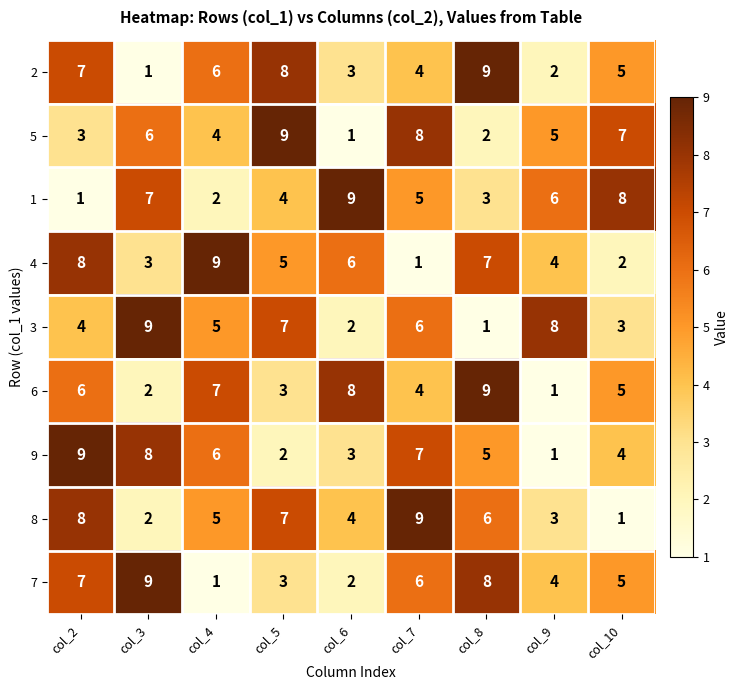

Is it true that 4 equals 4 at col_3?

False